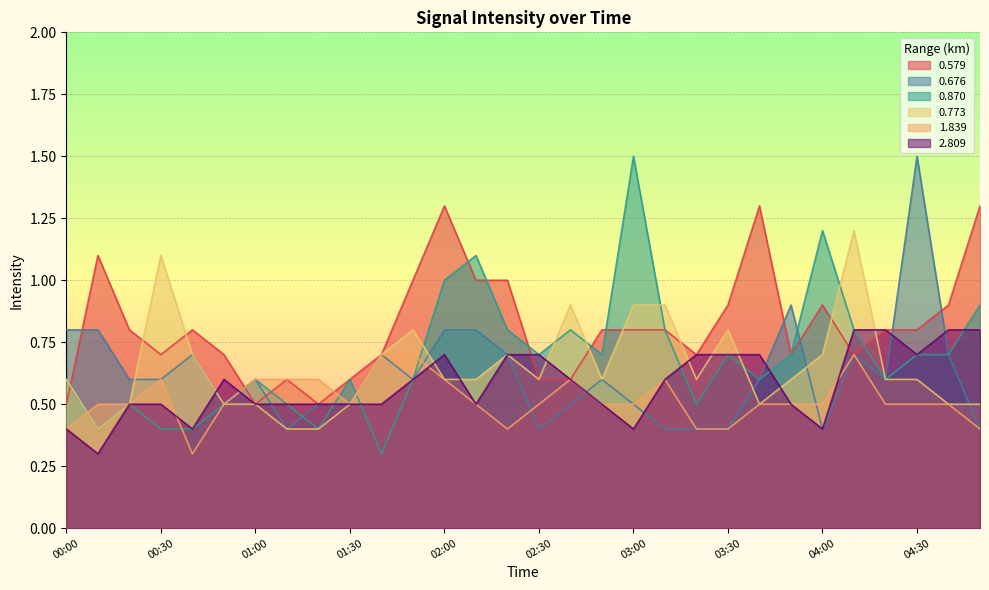

True or false: 0.579 and 0.773 cross at least once.

True